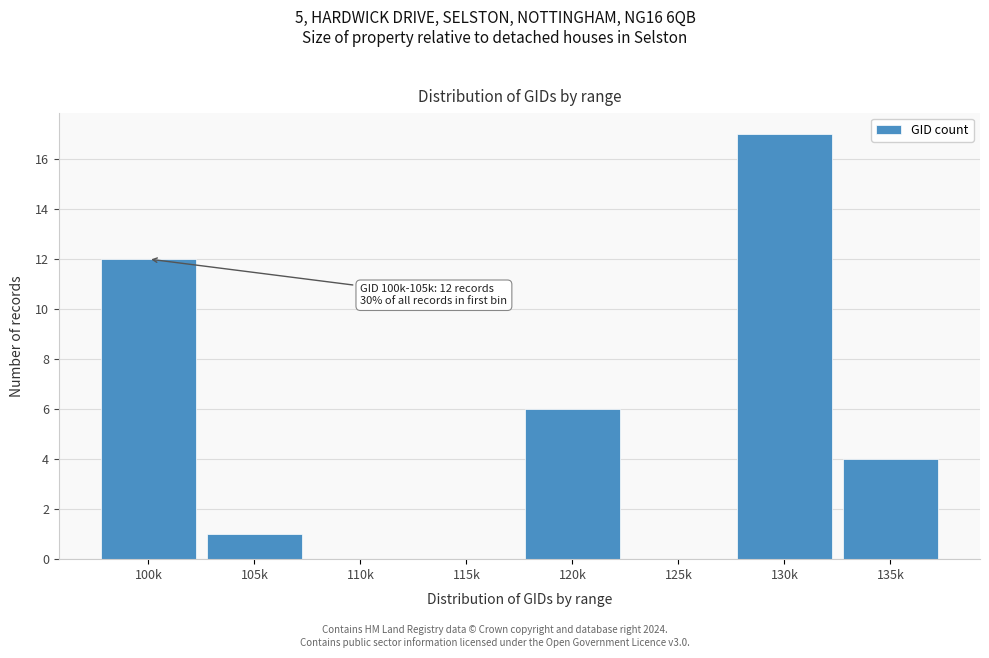

Reading right to left, what are all the values shown in this chart?

135k=4	130k=17	125k=0	120k=6	115k=0	110k=0	105k=1	100k=12